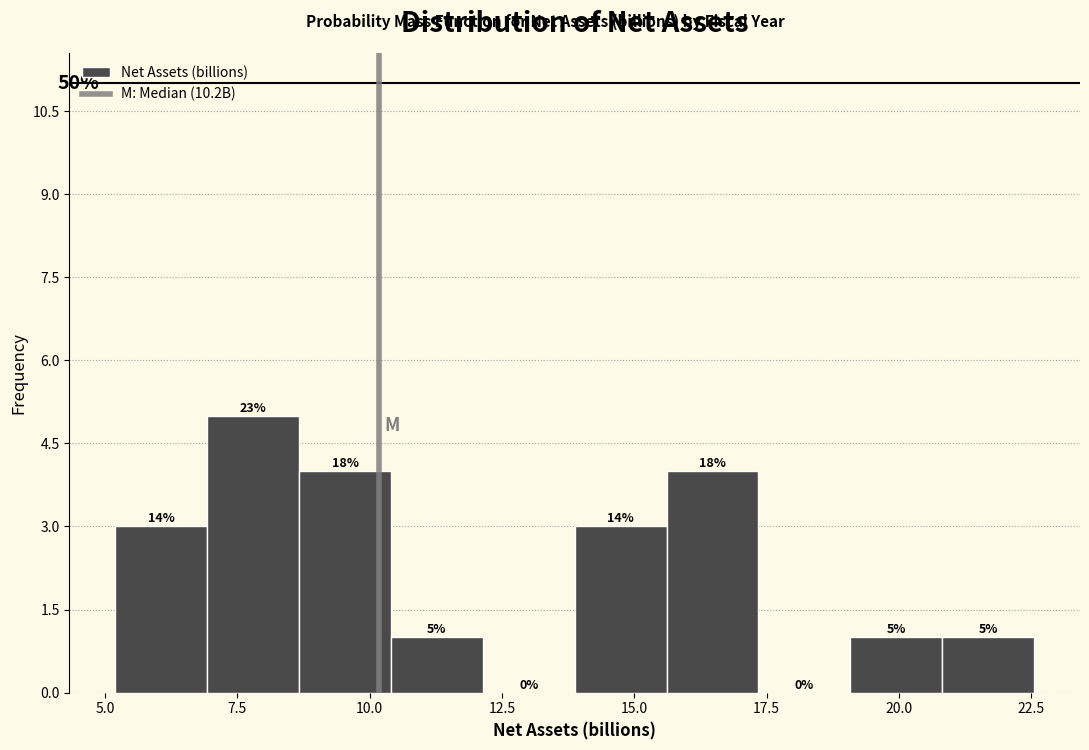

Read against the x-axis, roughly where is the centre of the tallest bar?

8.0